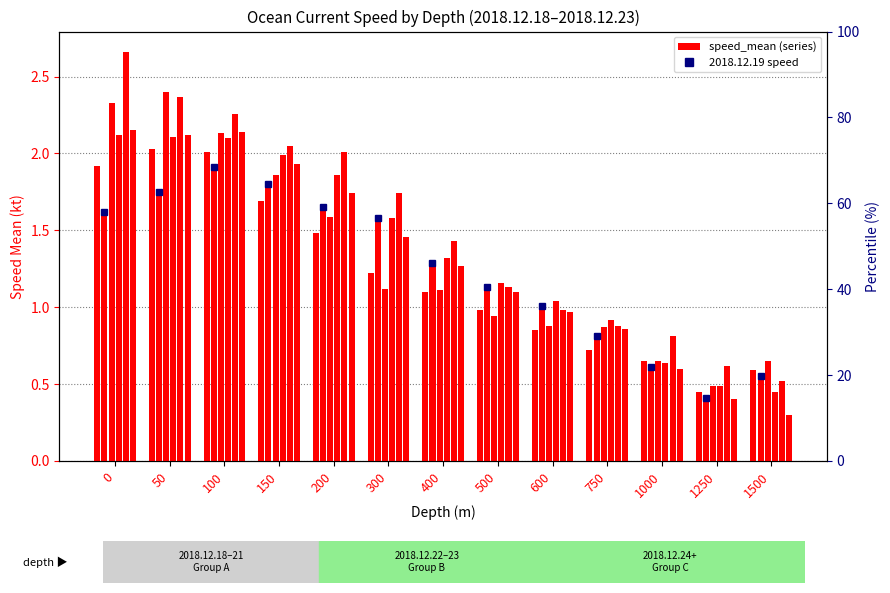

The 2018.12.22 series shows 1.2 at 1000. True or false?

False